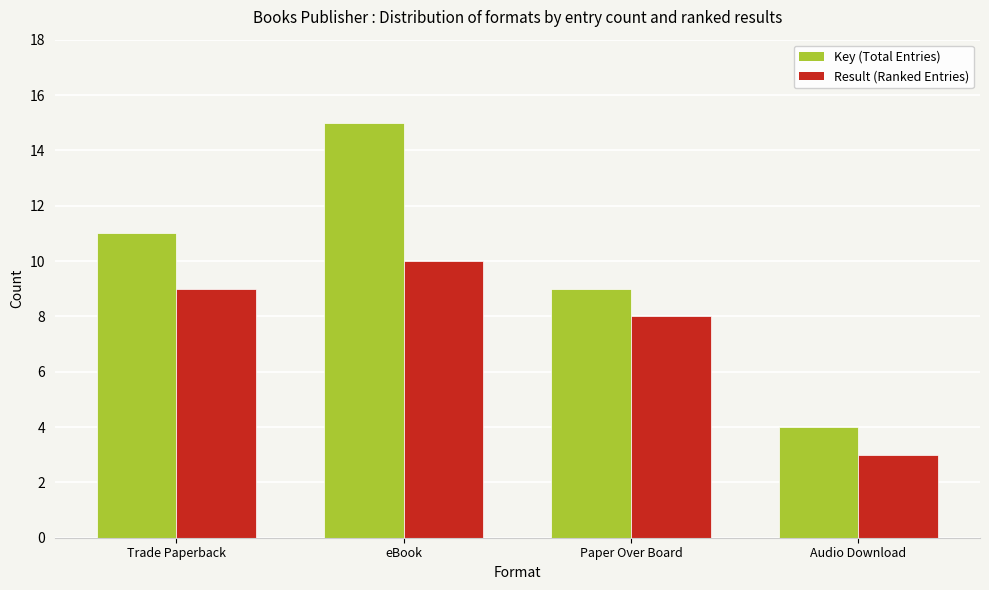

At how many categories does at least one series exceed 14?

1